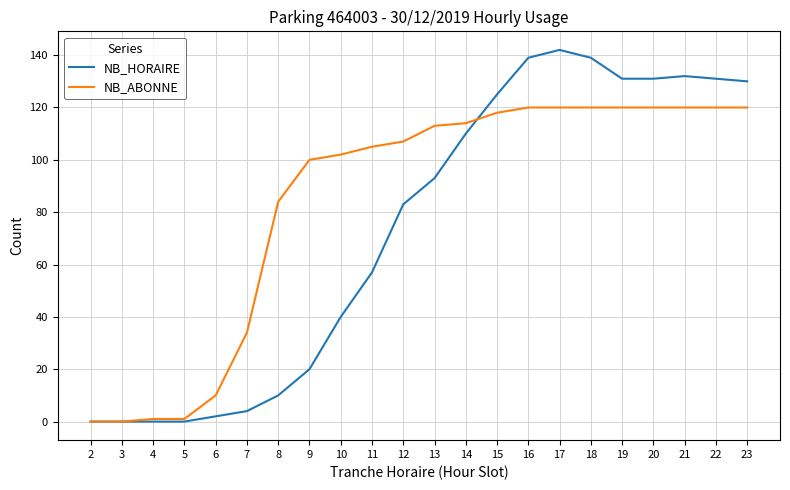

Reading right to left, extract all data points from this chart.

NB_HORAIRE: 23=130	22=131	21=132	20=131	19=131	18=139	17=142	16=139	15=125	14=110	13=93	12=83	11=57	10=40	9=20	8=10	7=4	6=2	5=0	4=0	3=0	2=0
NB_ABONNE: 23=120	22=120	21=120	20=120	19=120	18=120	17=120	16=120	15=118	14=114	13=113	12=107	11=105	10=102	9=100	8=84	7=34	6=10	5=1	4=1	3=0	2=0